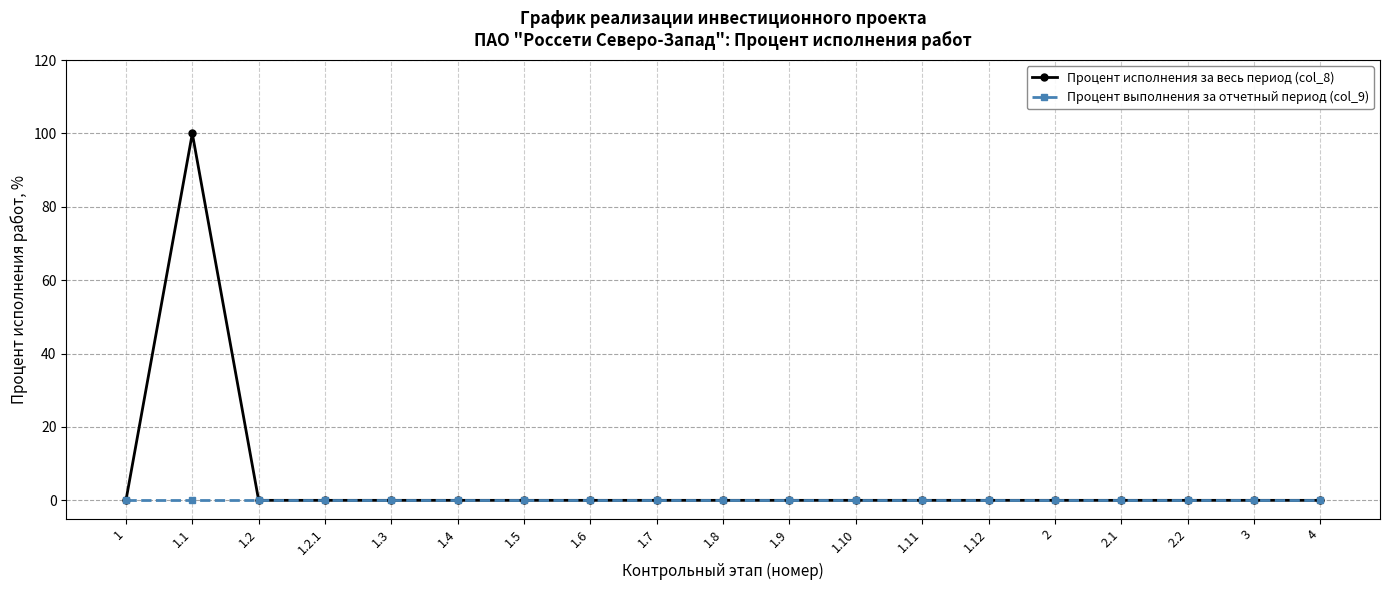

Which series has the largest total across all categories?

Процент исполнения за весь период (col_8)